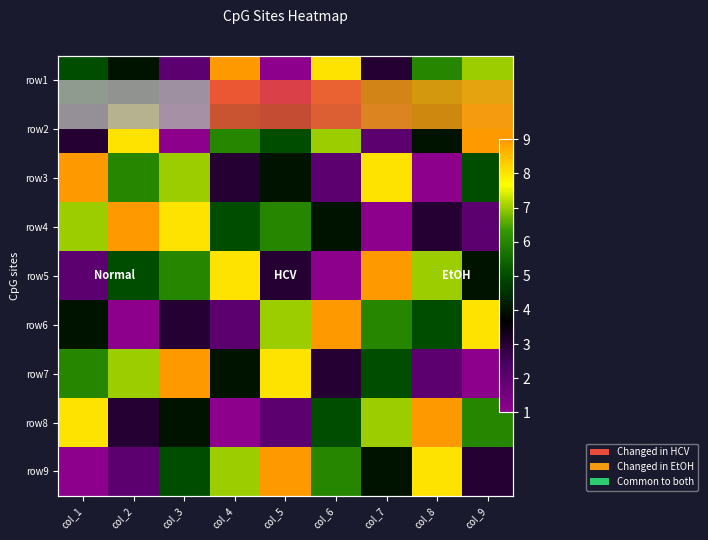

Is the value of row7 at col_9 greater than the value of row1 at col_1?

No